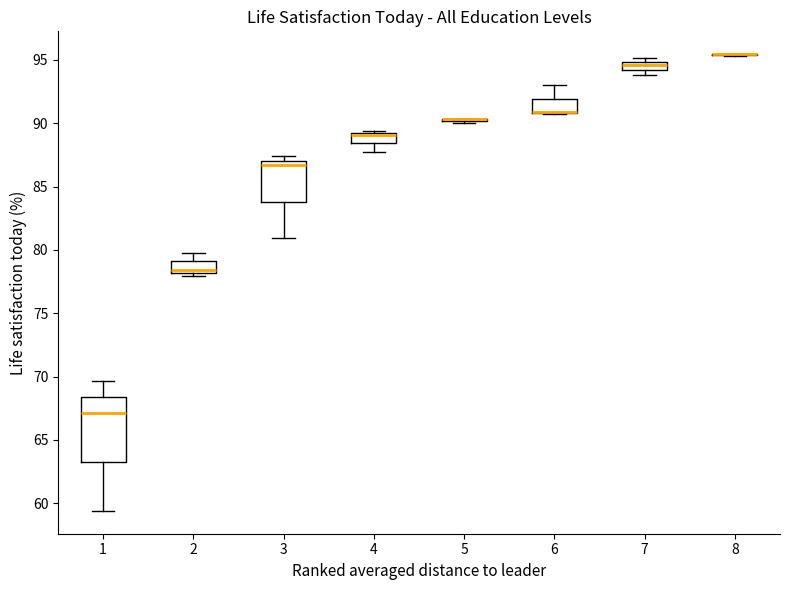

Which box is the tallest, from its lower edge to its upper edge?

1